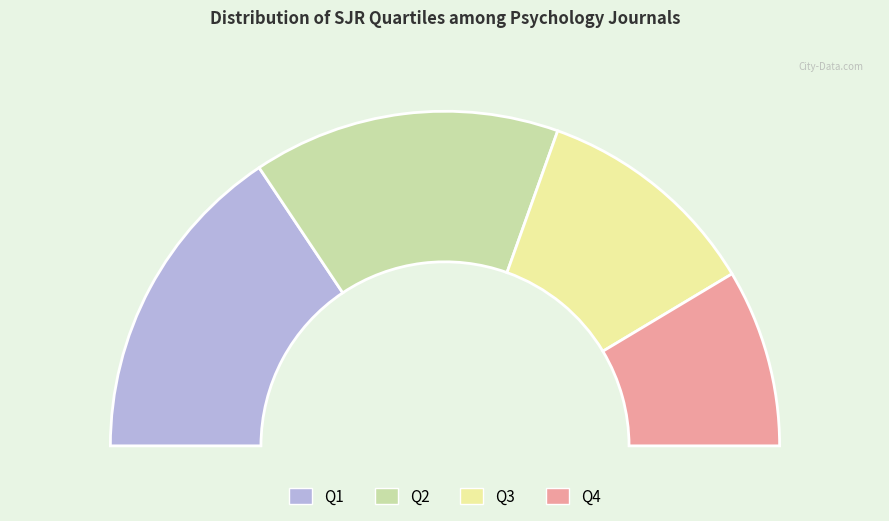

Combined, what portion of the pie is Q3 and Q4?

39.1%